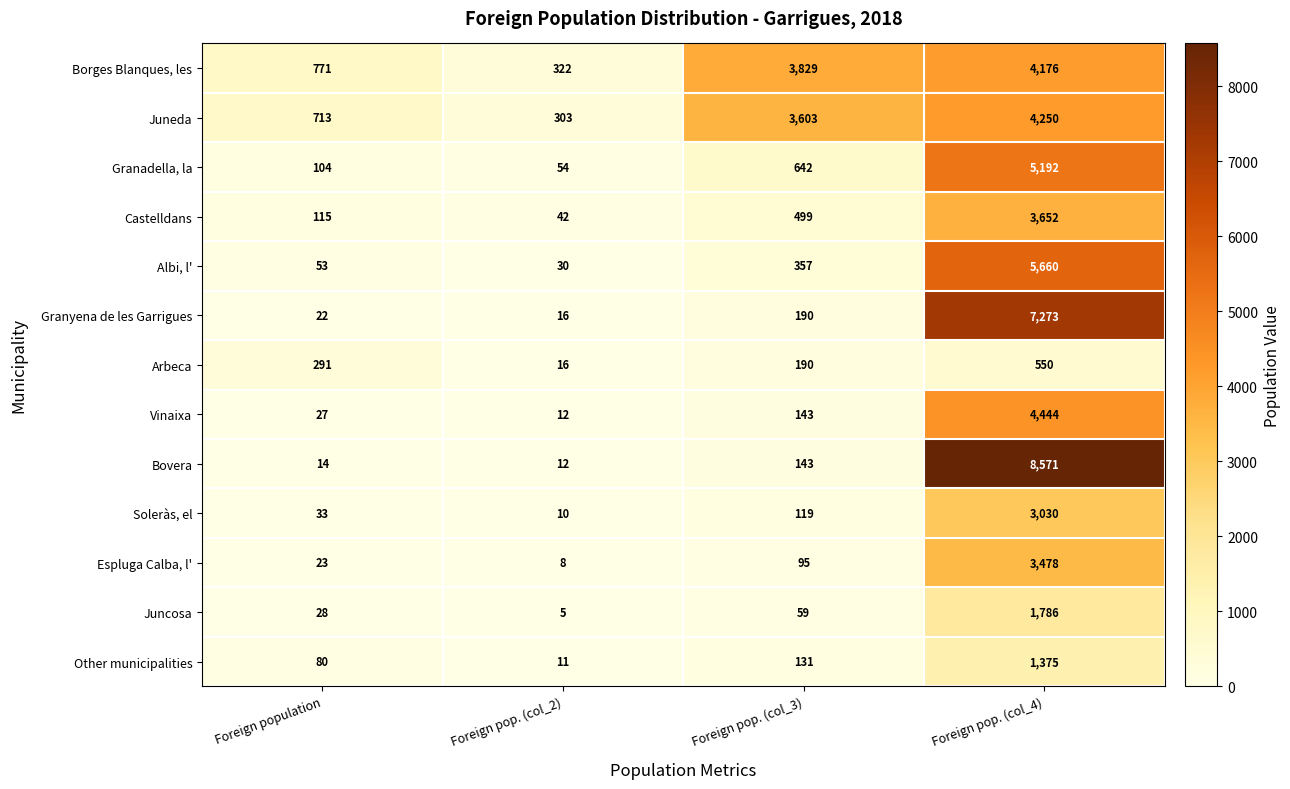

What is the sum of all Borges Blanques, les values?

9098